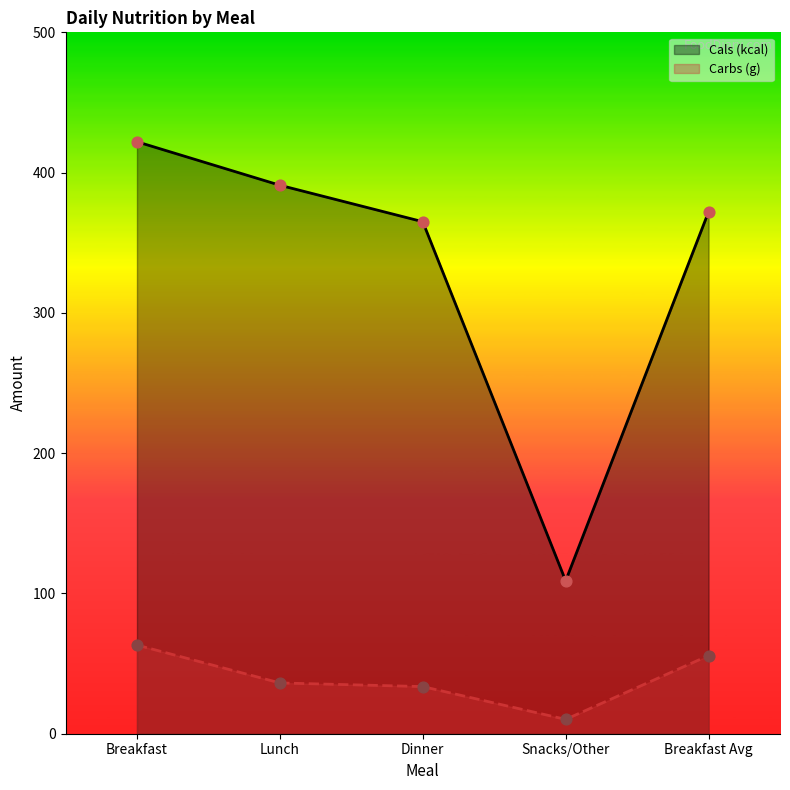

At how many categories does at least one series exceed 351?

4